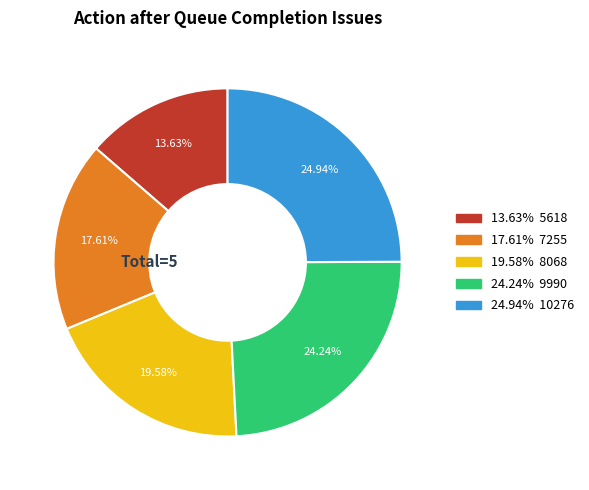

Is there a majority slice in this chart?

No